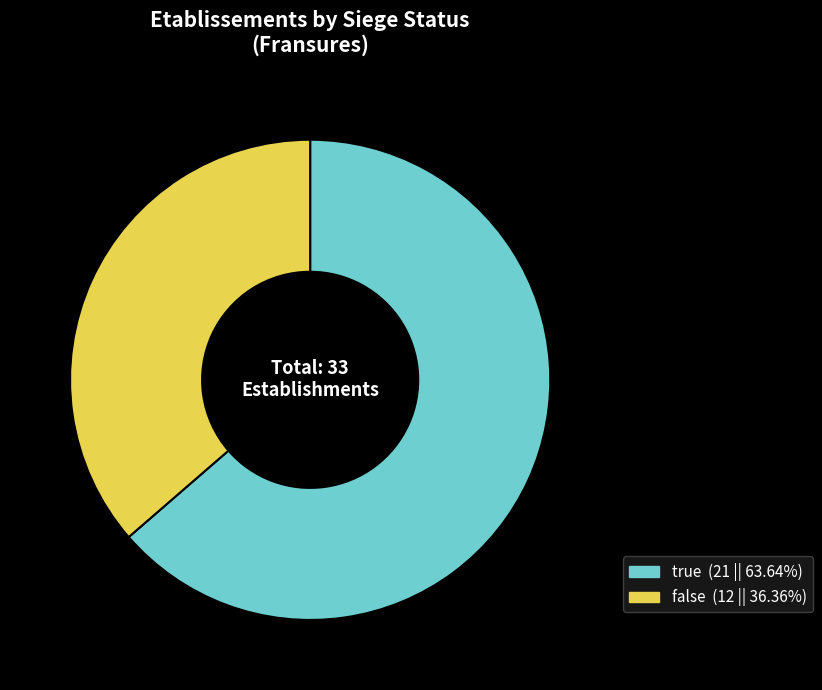

Do true and false together represent more than half of the pie?

Yes